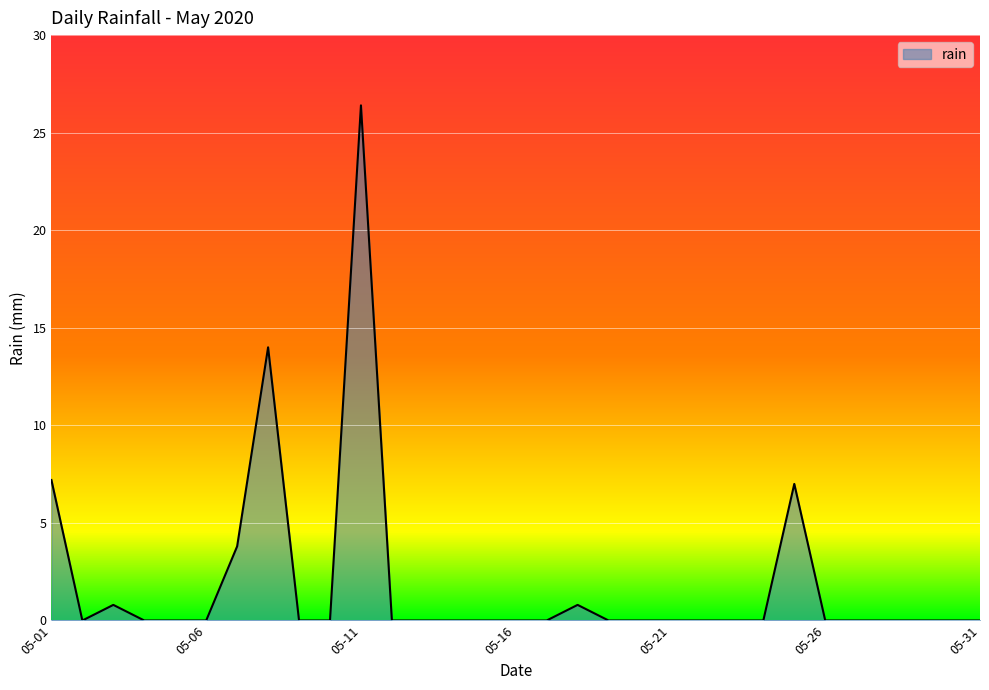

What is the maximum value shown in the chart?

26.4